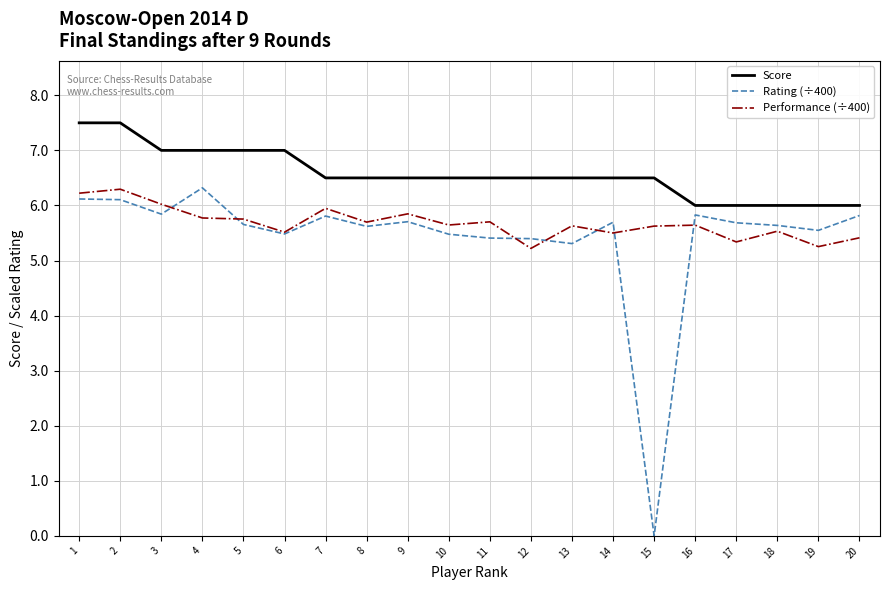

Which series has the largest total across all categories?

Score